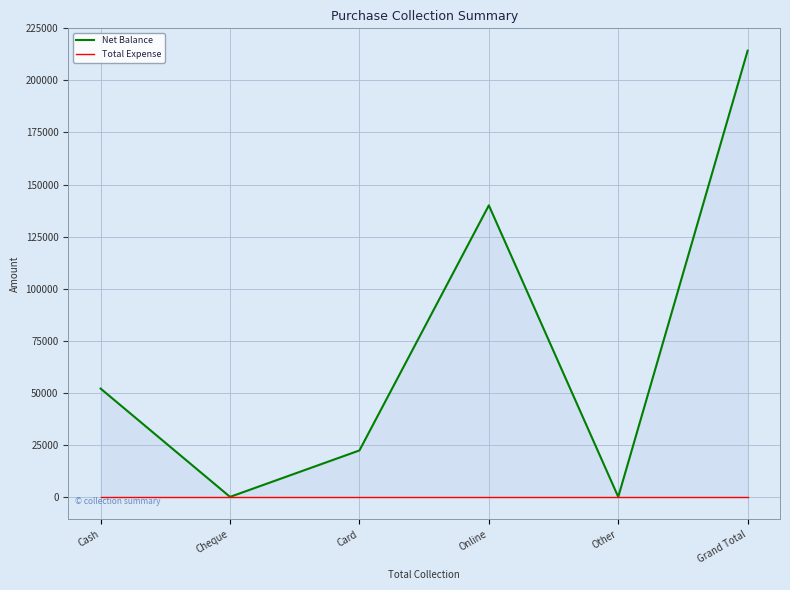

At how many categories does at least one series exceed 30848?

3